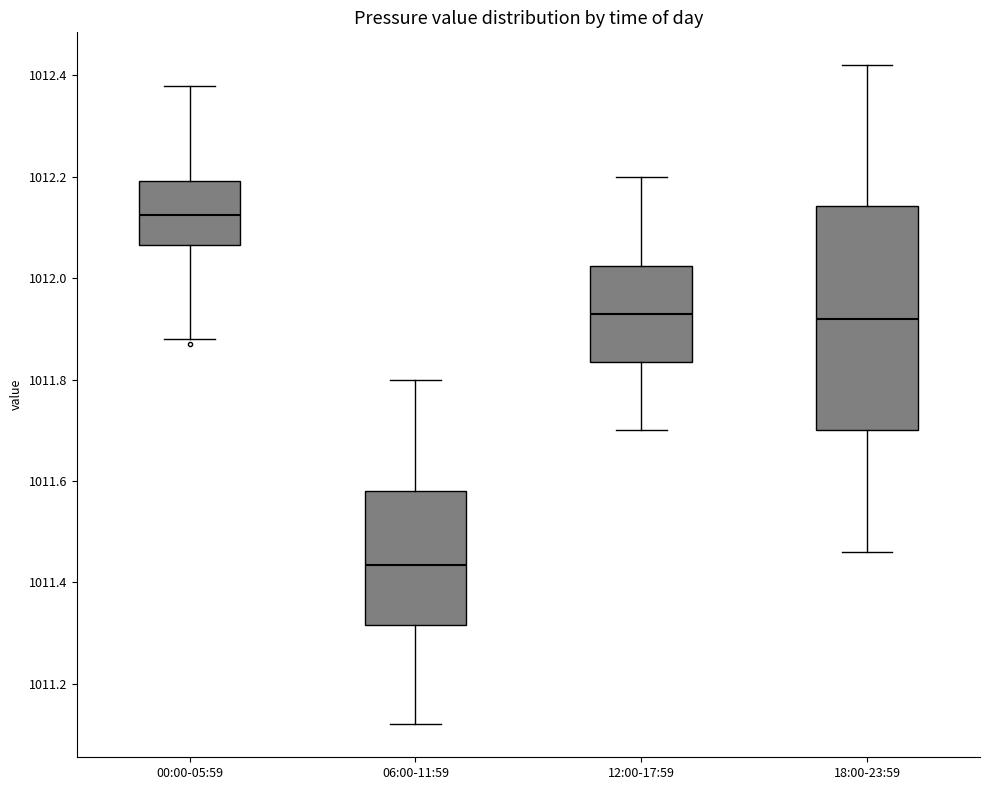

Which box has the lowest median line?

06:00-11:59